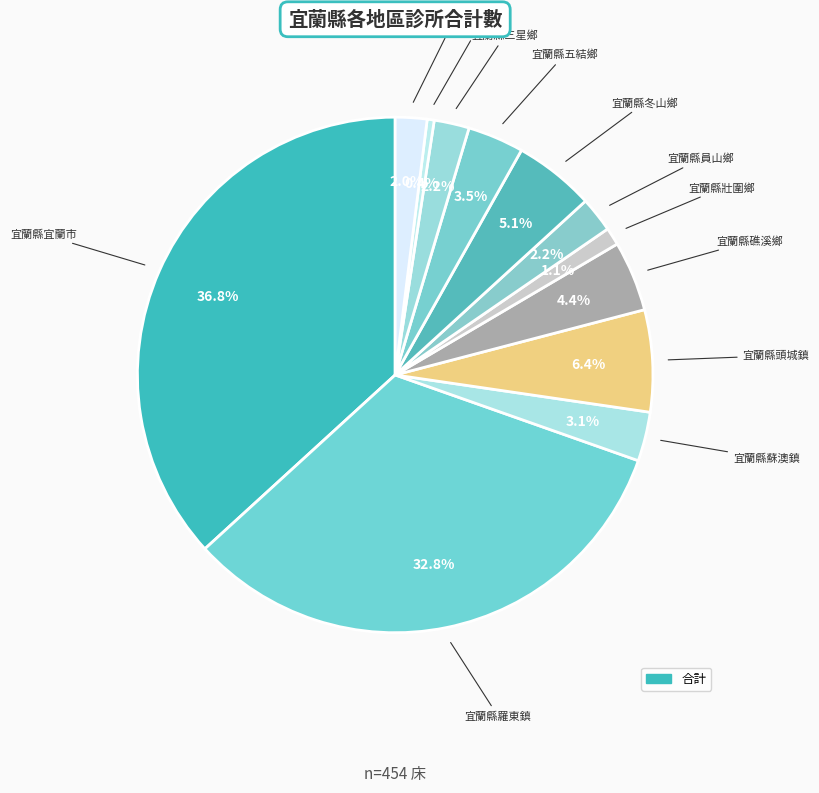

To the nearest percent, what is the difference between the largest and smallest slice percentages?

36%